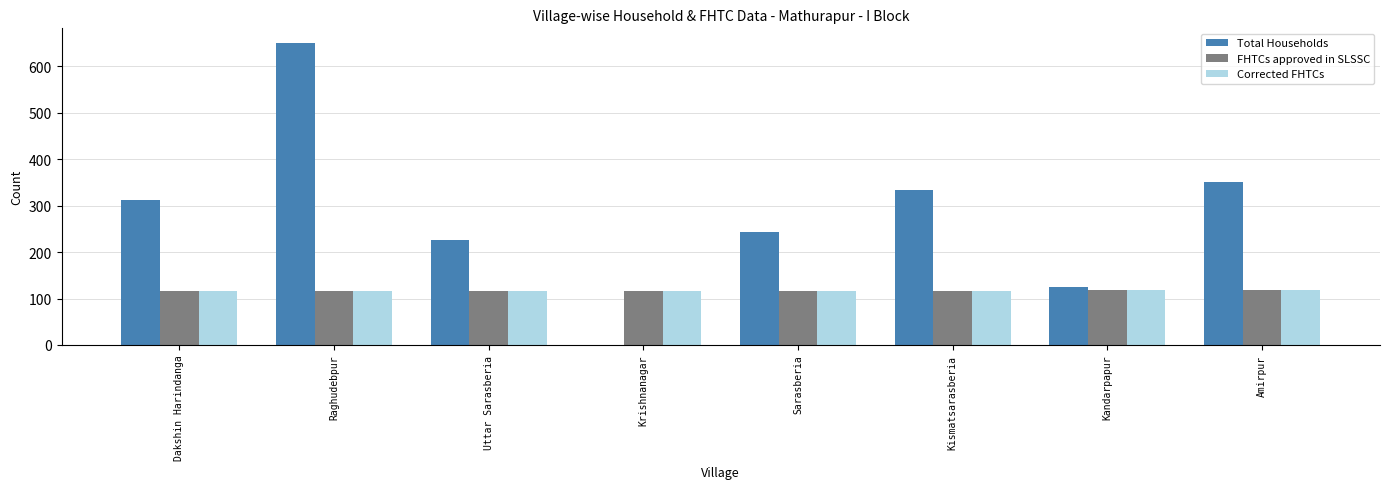

Are the bars horizontal?

No